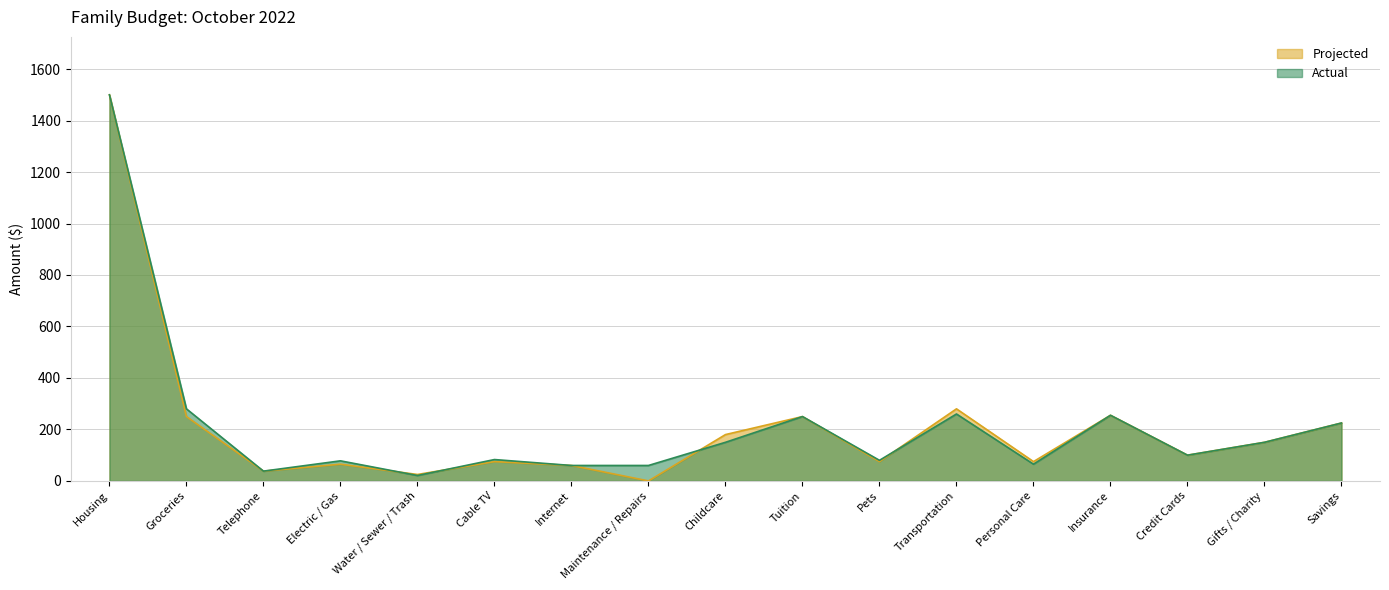

How many data points does each series have?

17